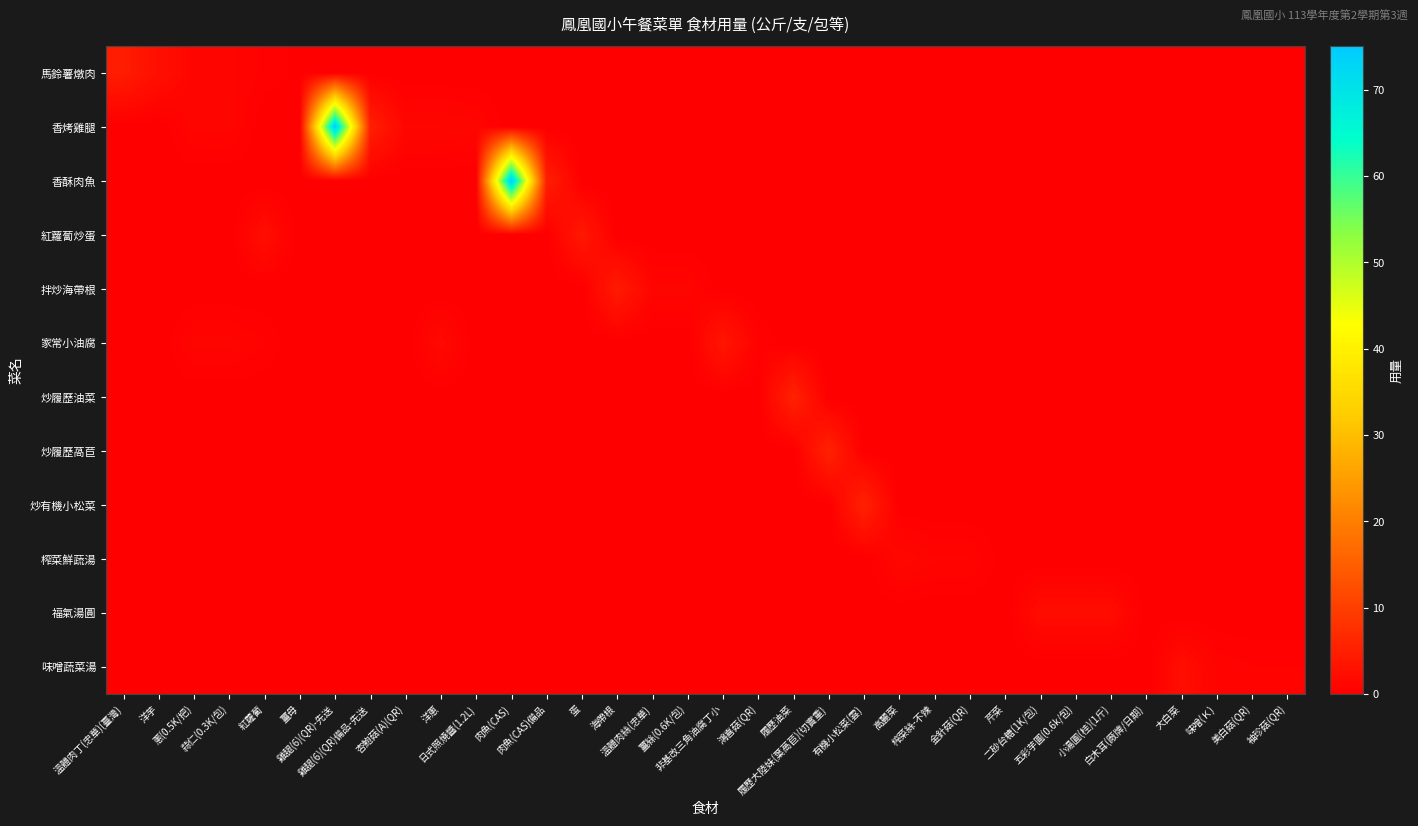

Count the number of data series in this chart.

12